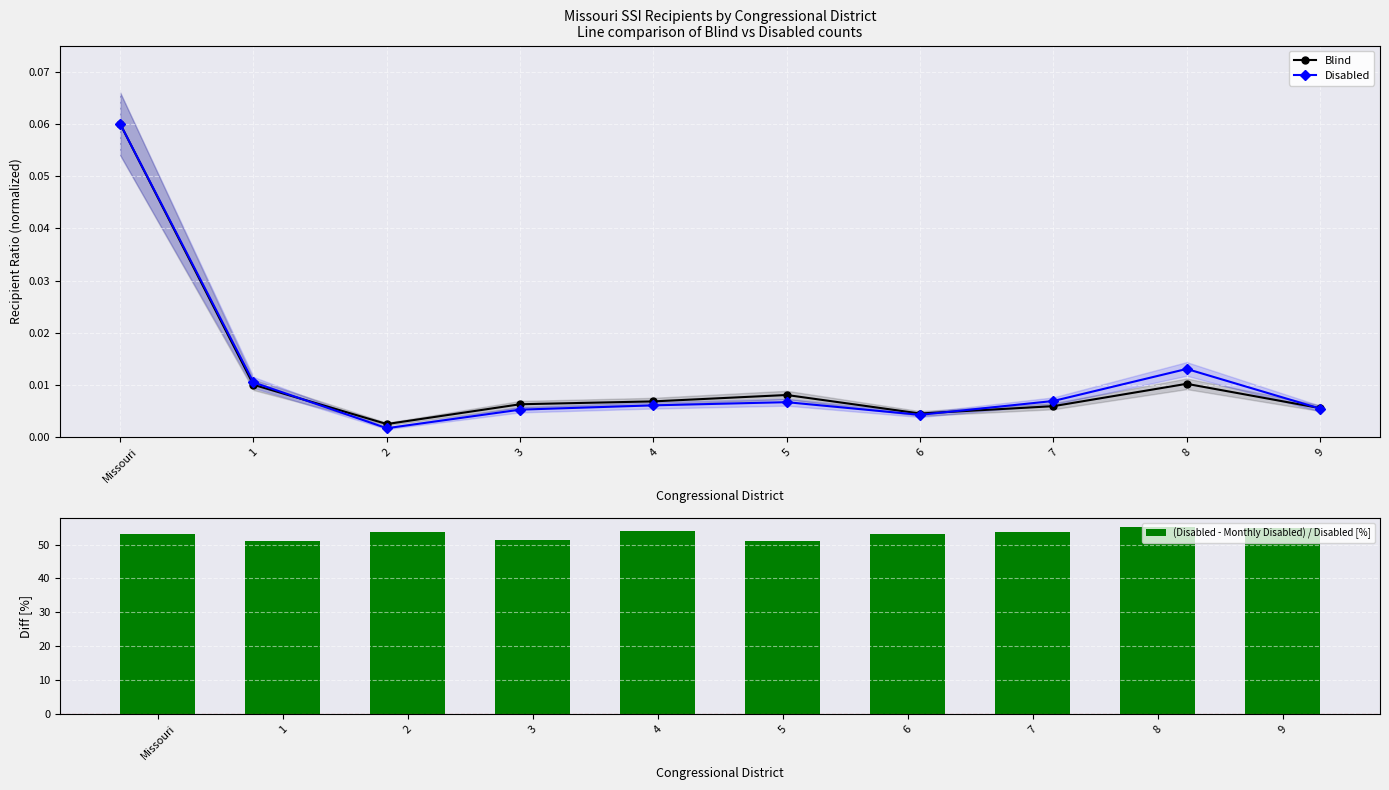

Reading left to right, what are all the values shown in this chart?

Blind: 0.1	0.0	0.0	0.0	0.0	0.0	0.0	0.0	0.0	0.0
Disabled: 0.1	0.0	0.0	0.0	0.0	0.0	0.0	0.0	0.0	0.0
(Disabled - Monthly Disabled) / Disabled [%]: 53.2	51.2	53.7	51.4	53.9	51.1	53.2	53.7	55.1	55.0